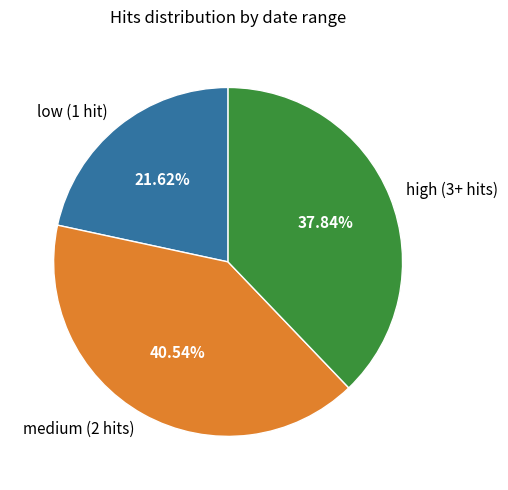

How many segments does this pie chart have?

3